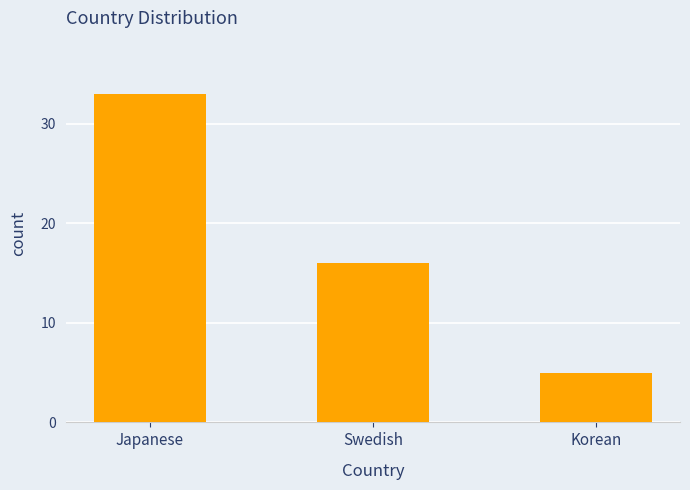

What is the change in value from Japanese to Swedish?

-17